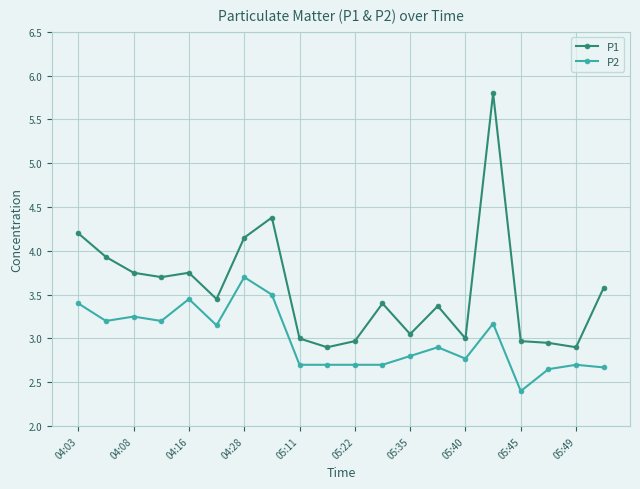

What is the sum of all P1 values?

71.2